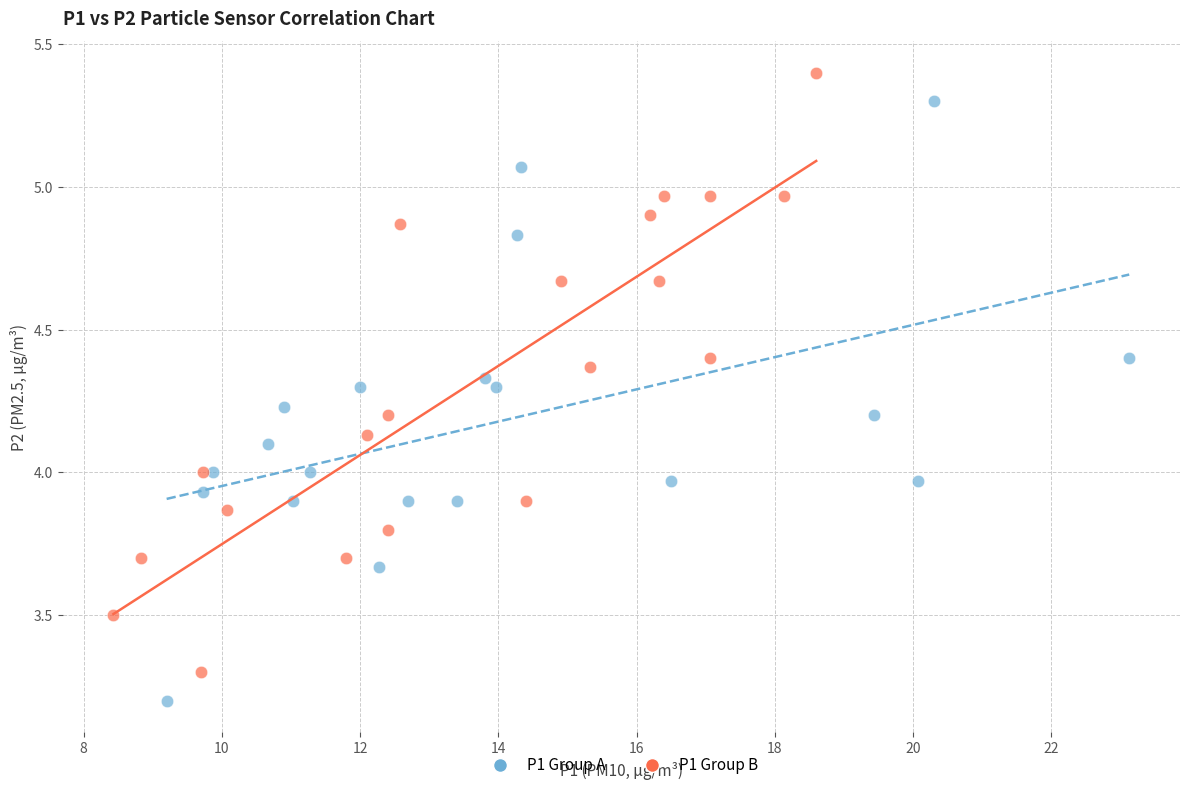

Which series reaches the maximum Y coordinate?

P1 Group B